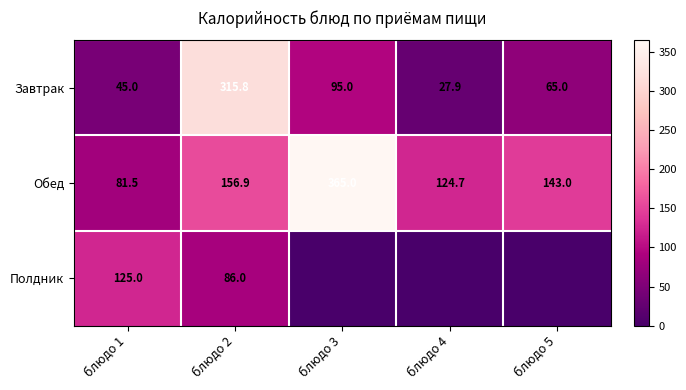

What is the sum of the Завтрак values at блюдо 2 and блюдо 1?

360.8